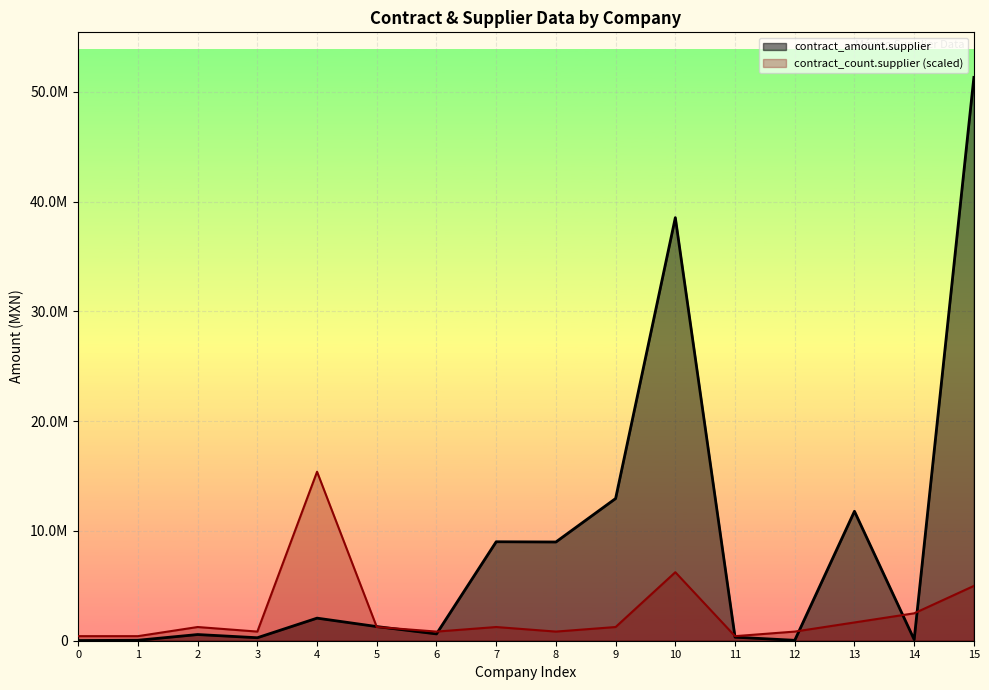

What is the maximum value shown in the chart?

51317379.3